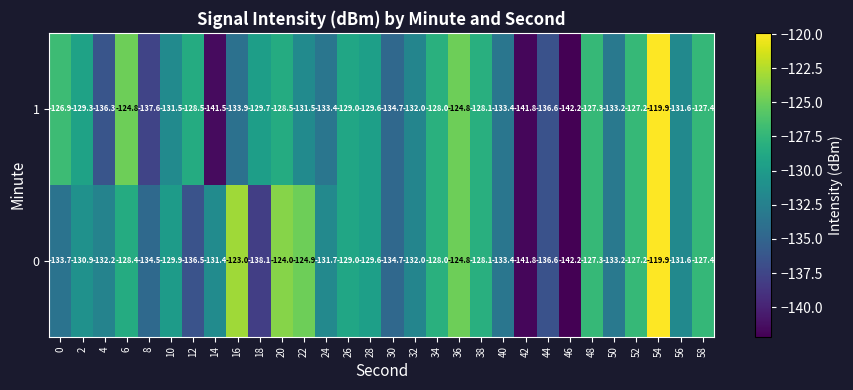

Is it true that 1 equals -72.1 at 46?

False